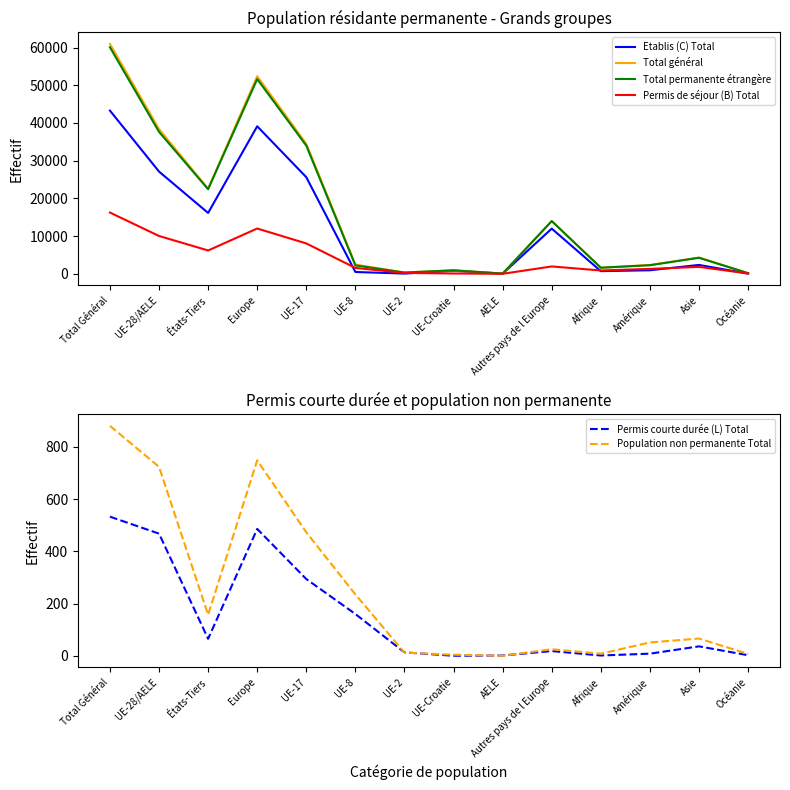

What is the approximate value of Total permanente étrangère at UE-8?

2249